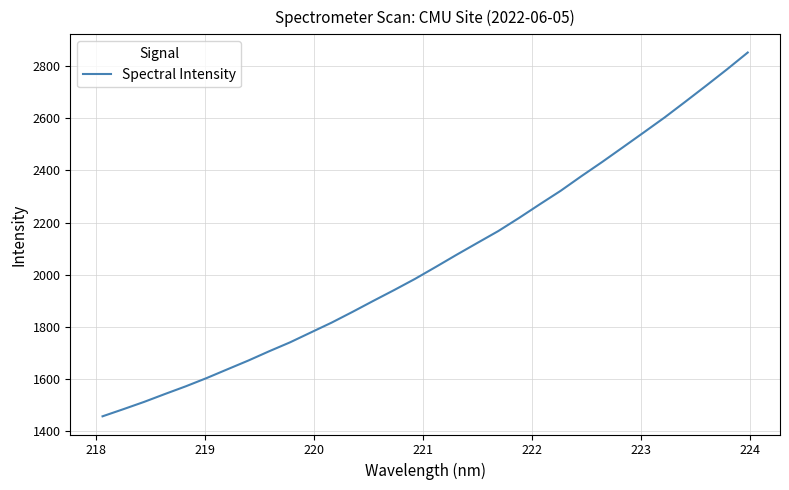

What is the minimum value shown in the chart?

1456.6